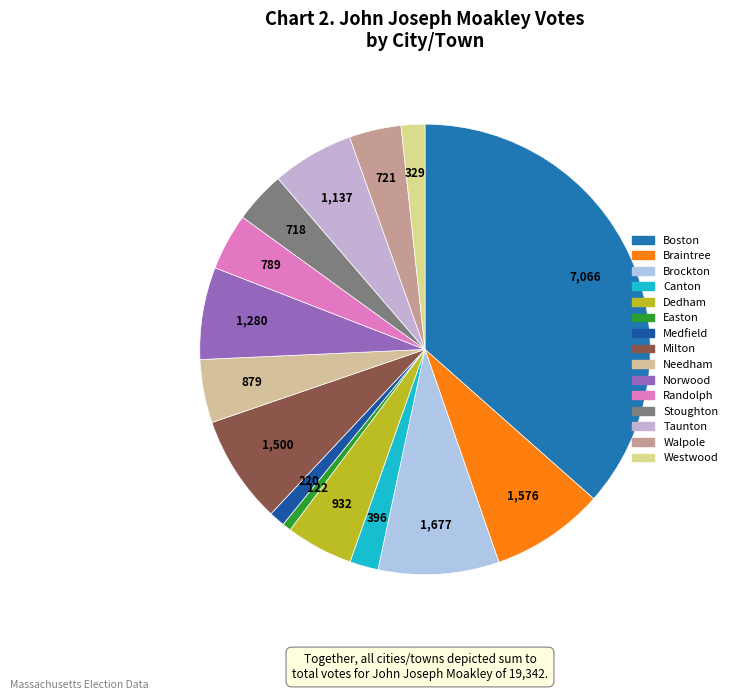

Rank the categories by value from highest to lowest.

Boston, Brockton, Braintree, Milton, Norwood, Taunton, Dedham, Needham, Randolph, Walpole, Stoughton, Canton, Westwood, Medfield, Easton